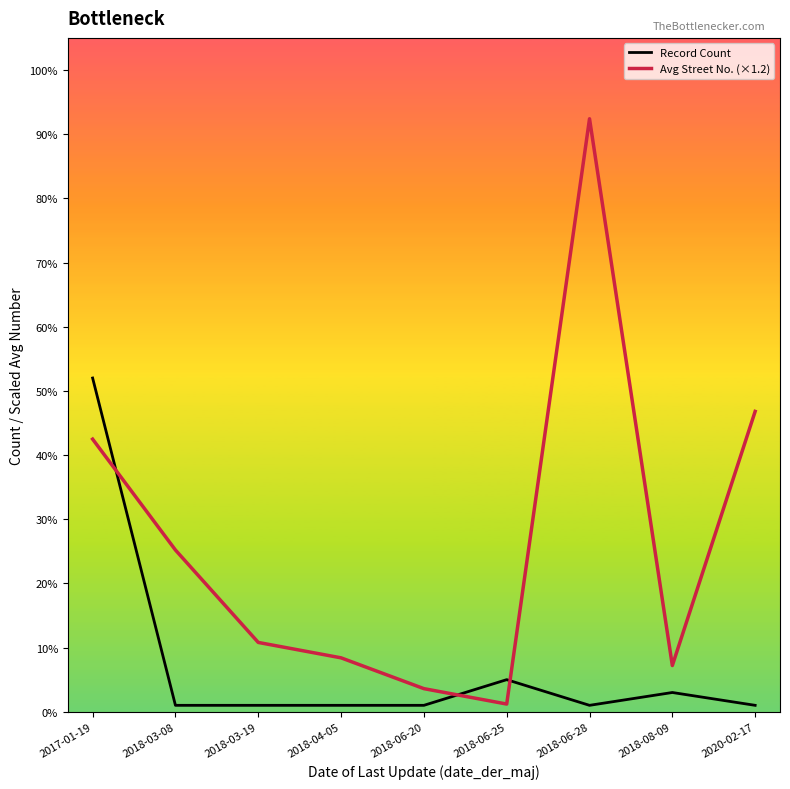

Does the chart have visible grid lines?

No